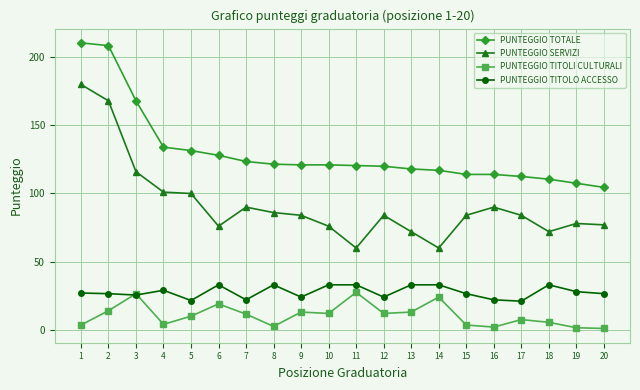

Is the value of PUNTEGGIO TITOLO ACCESSO at 20 greater than the value of PUNTEGGIO TOTALE at 4?

No